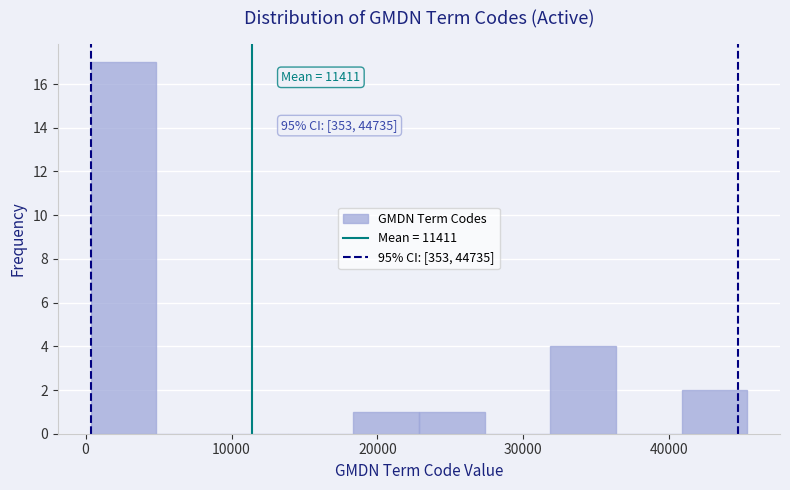

Which range on the x-axis has the tallest bar?

0 to 5000